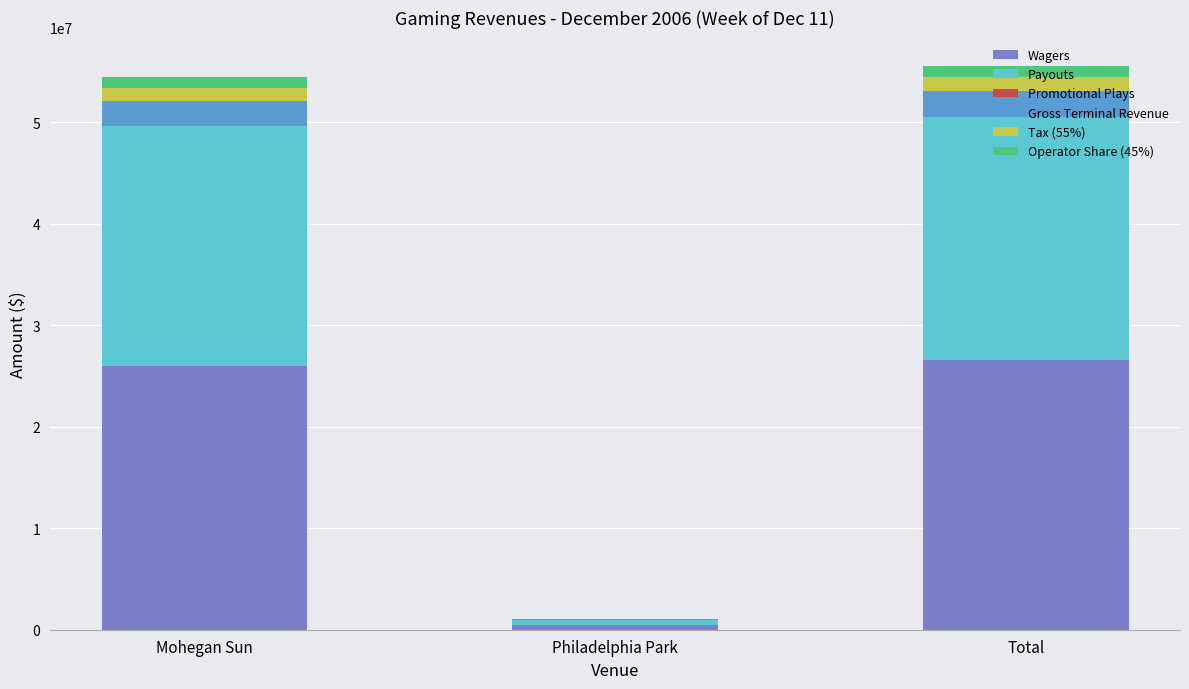

What is the maximum value for Wagers?

26521356.2